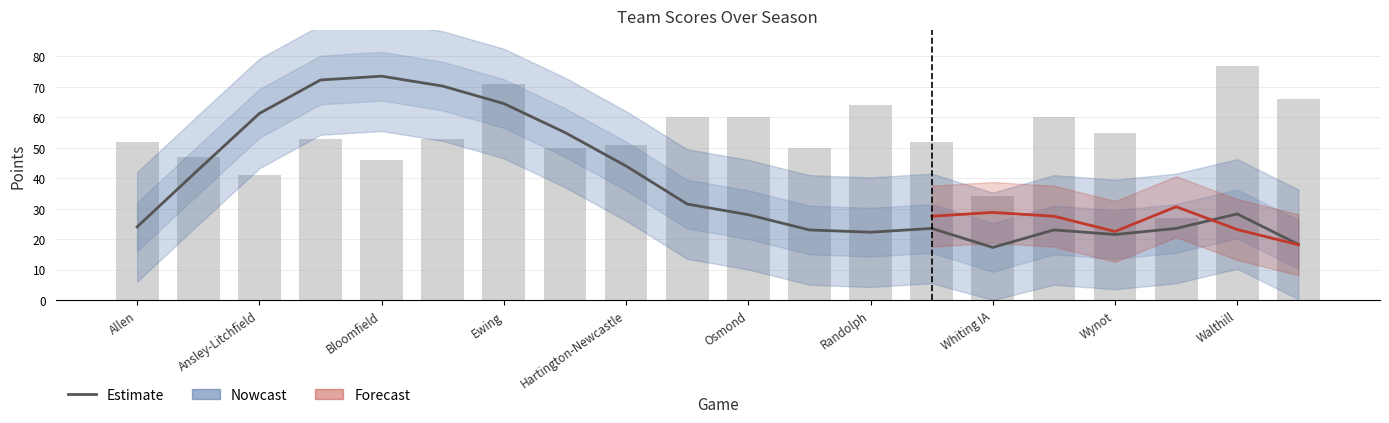

What is the sum of all Score values?

885